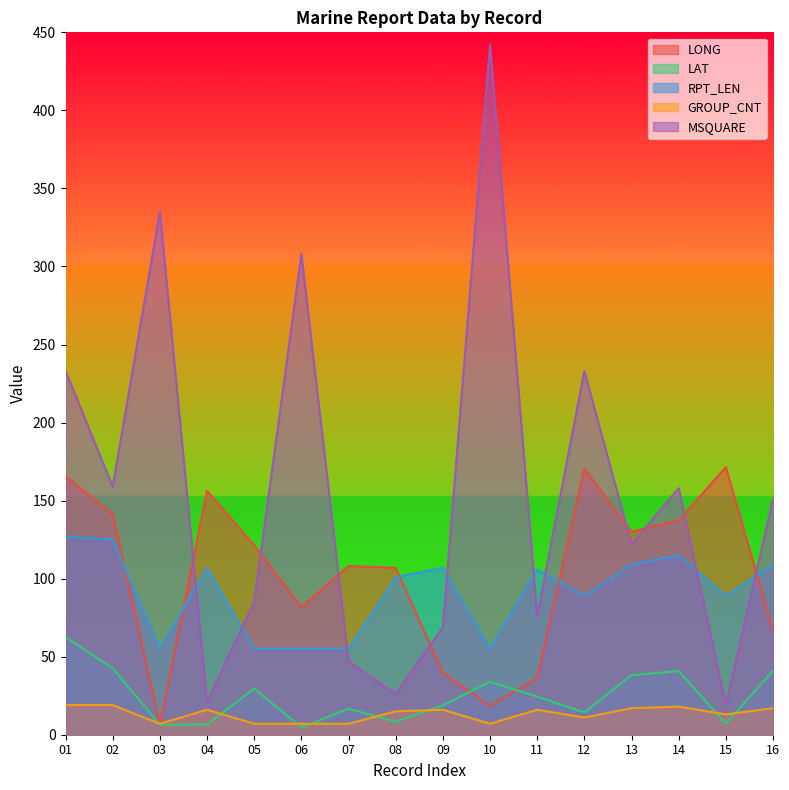

How many data points in GROUP_CNT are less than 16?

8